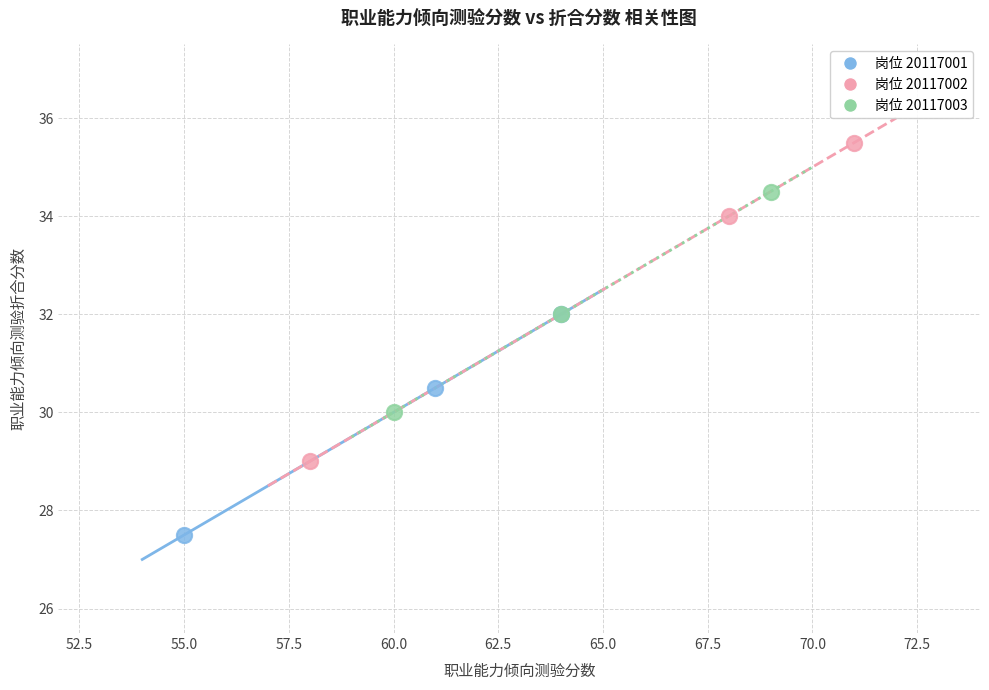

Which series contains the lowest Y value?

岗位 20117001